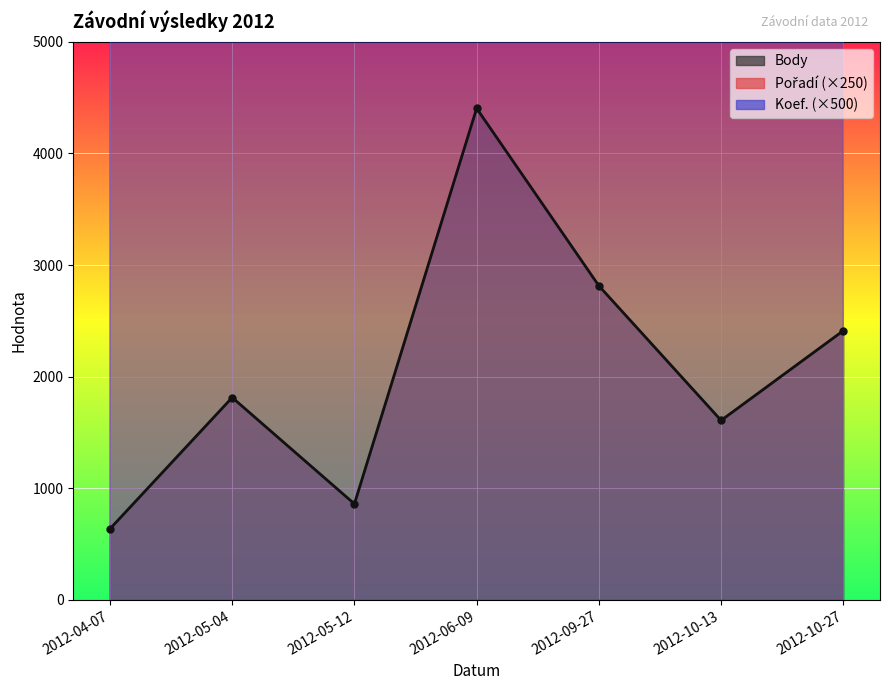

What is the lowest value of the Pořadí series?

125000